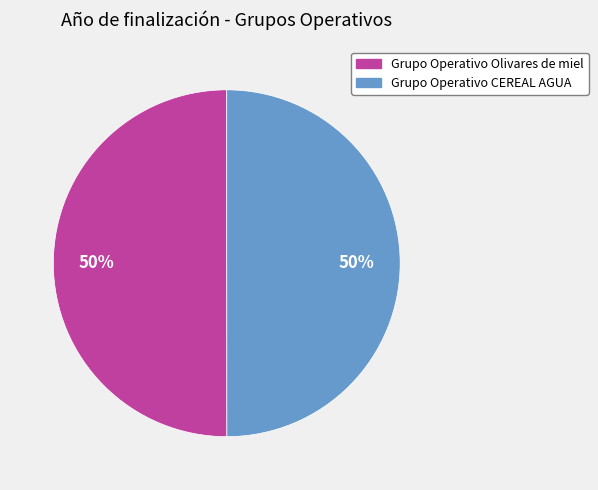

Is the sum of Grupo Operativo CEREAL AGUA and Grupo Operativo Olivares de miel greater than half?

Yes